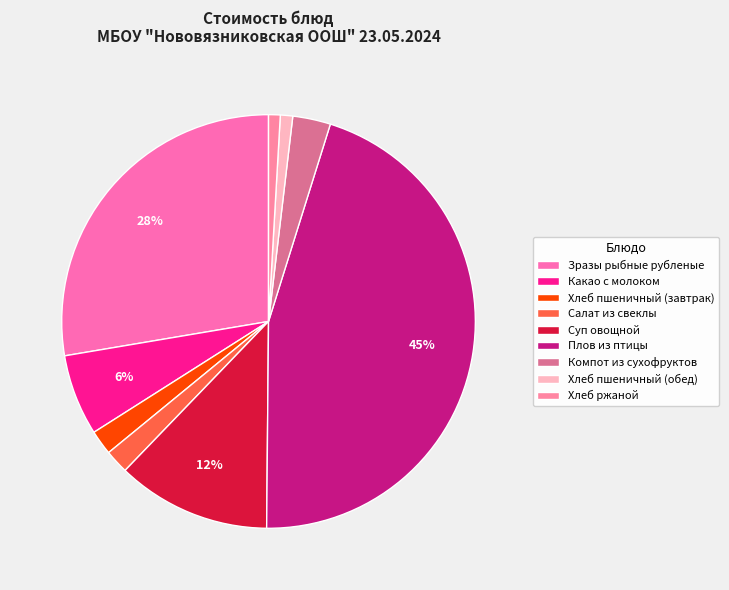

How much of the chart is everything except Суп овощной?

87.9%